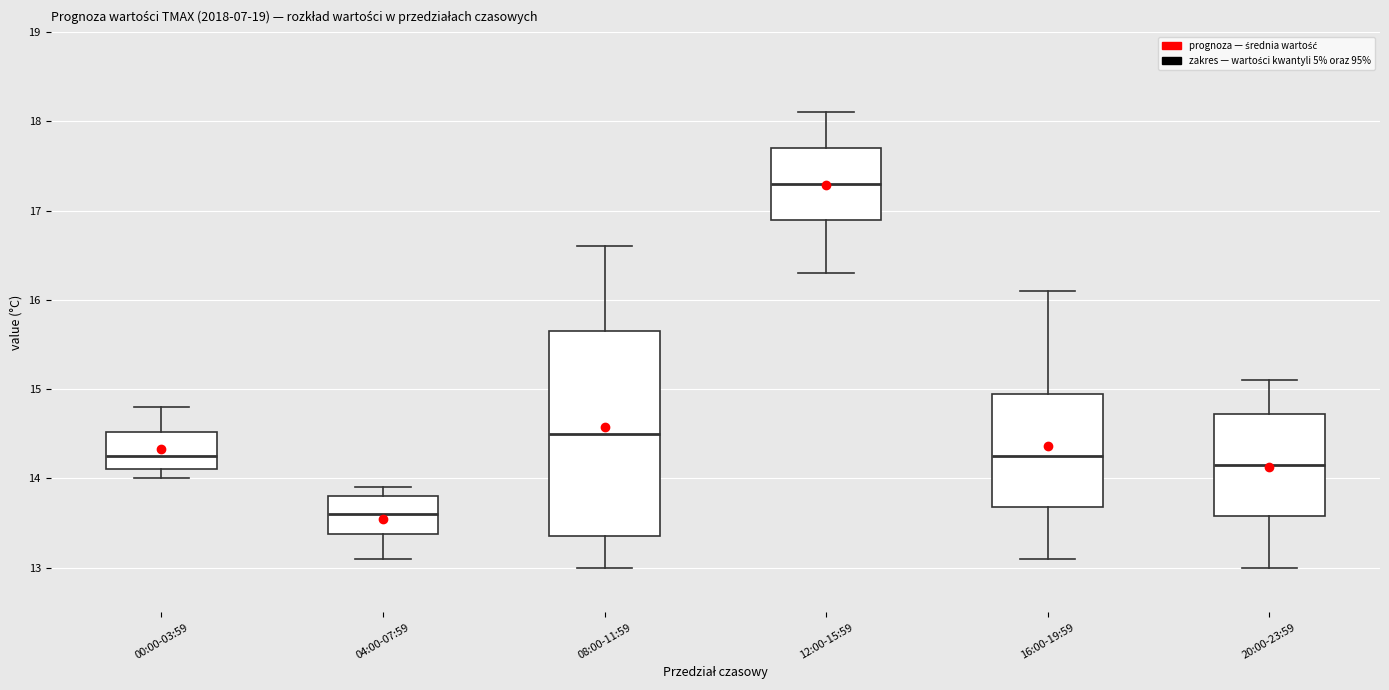

Comparing the boxes themselves (not the whiskers), which one is the tallest?

08:00-11:59